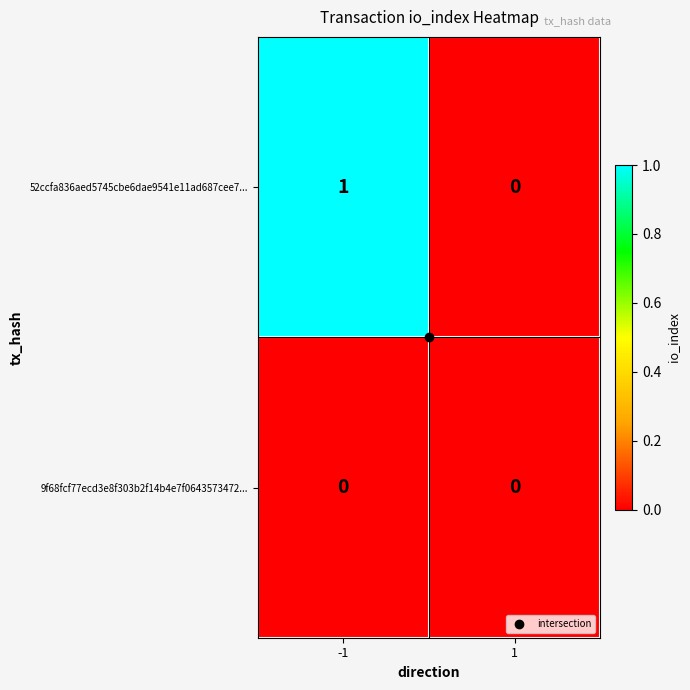

List the series in order of their peak value, highest first.

52ccfa836aed5745cbe6dae9541e11ad687cee7..., 9f68fcf77ecd3e8f303b2f14b4e7f0643573472...